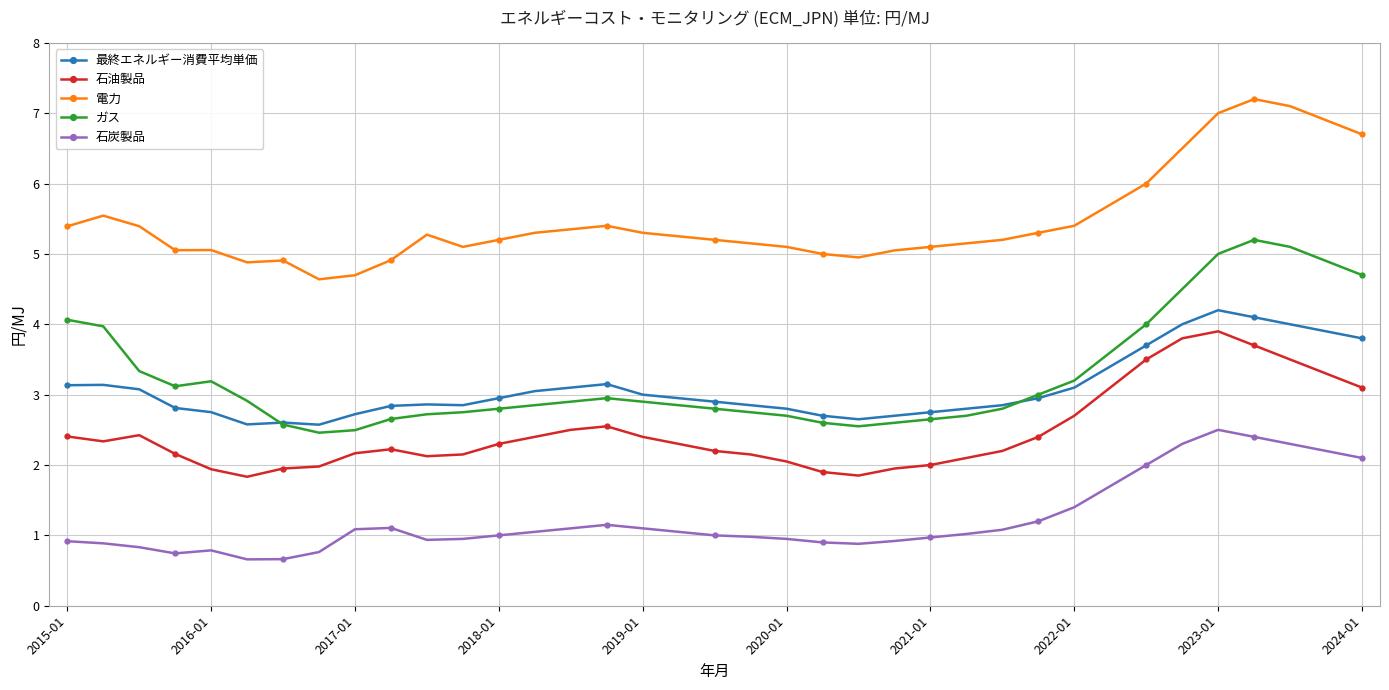

Rank the series by their maximum value, from highest to lowest.

電力, ガス, 最終エネルギー消費平均単価, 石油製品, 石炭製品